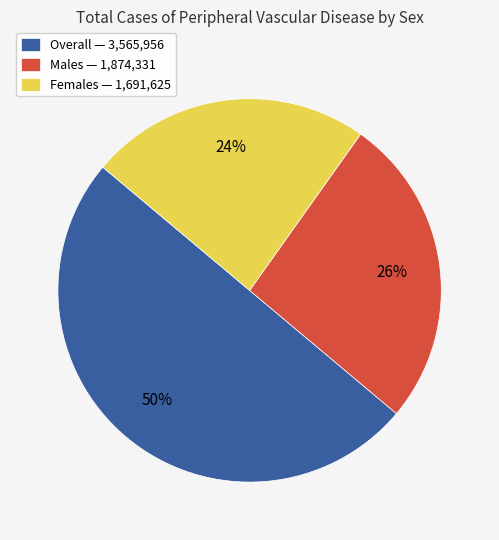

Is it true that Overall is 50% of the pie?

True